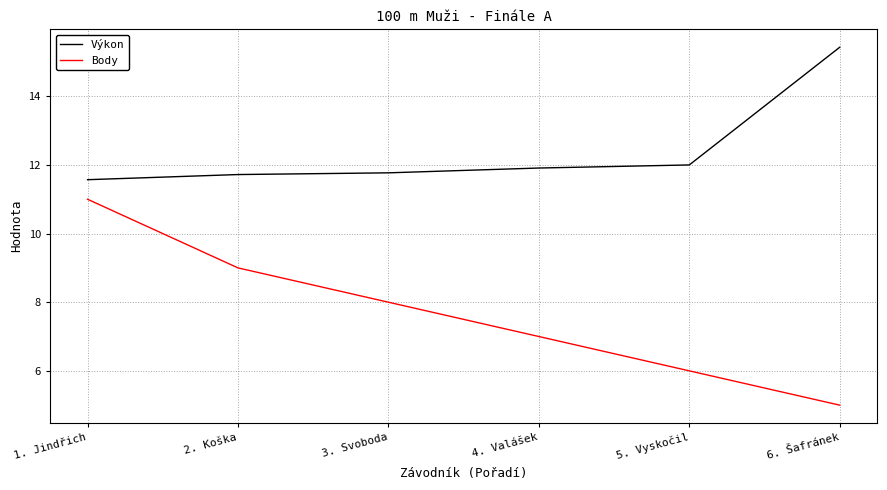

Reading right to left, what are all the values shown in this chart?

Výkon: 6. Šafránek=15.4	5. Vyskočil=12.0	4. Valášek=11.9	3. Svoboda=11.8	2. Koška=11.7	1. Jindřich=11.6
Body: 6. Šafránek=5.0	5. Vyskočil=6.0	4. Valášek=7.0	3. Svoboda=8.0	2. Koška=9.0	1. Jindřich=11.0